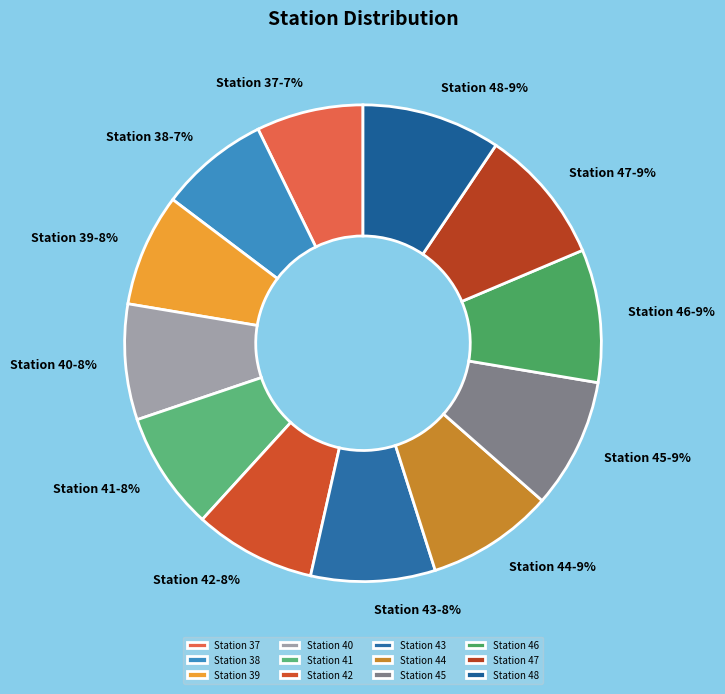

Does Station 42 account for over 50% of the chart?

No